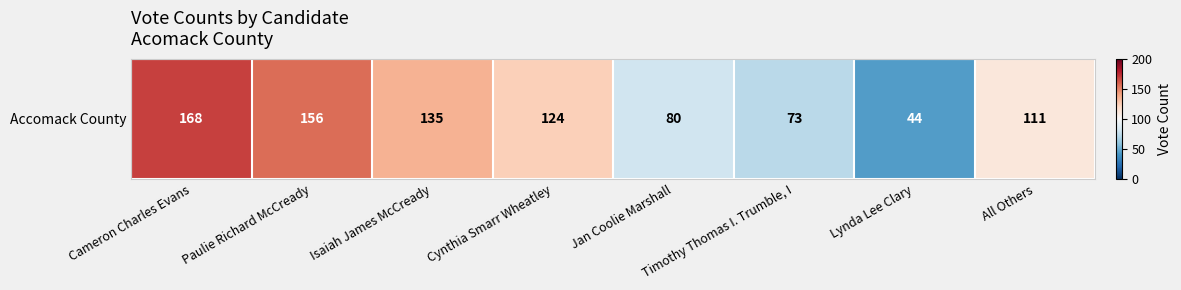

Which label corresponds to the smallest value in the chart?

Lynda Lee Clary